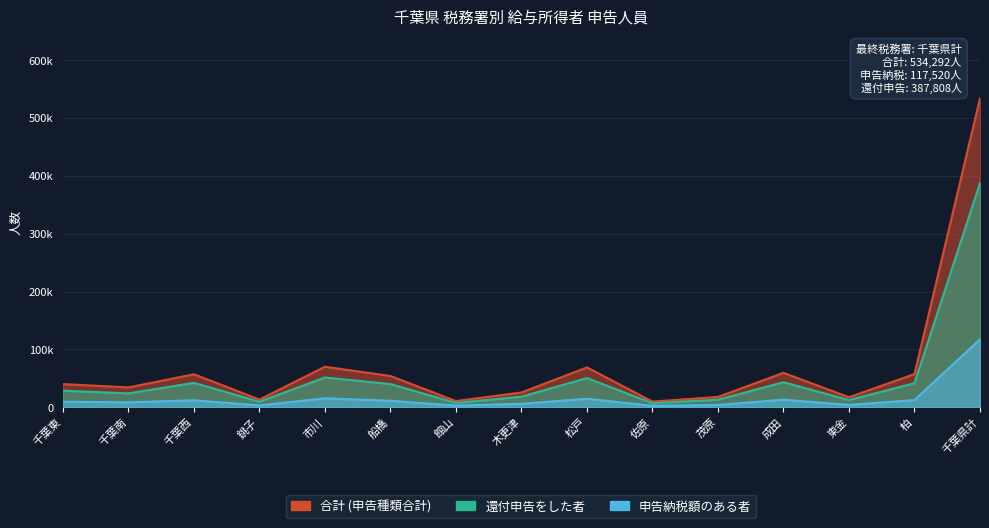

What is the spread (max minus min) of values at 木更津?

19583